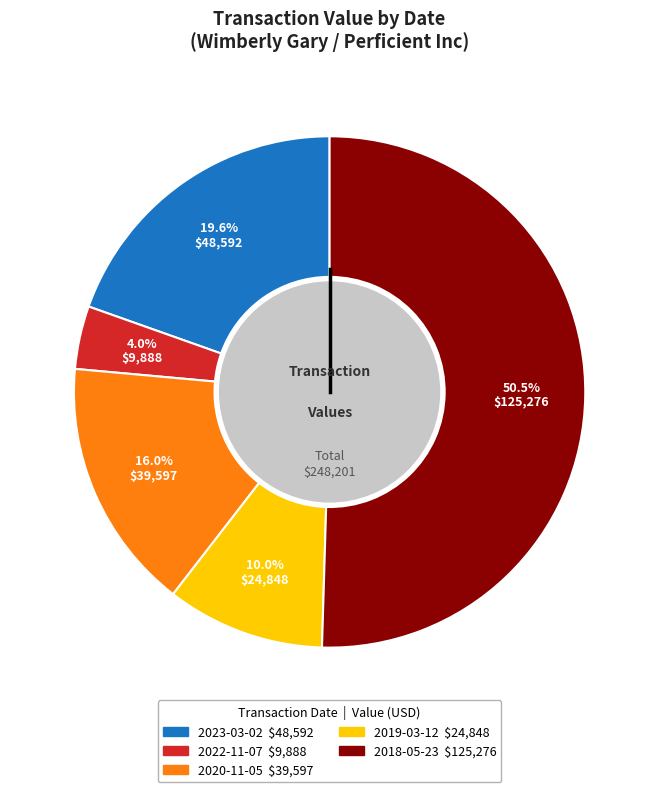

Which category has the biggest portion of the pie?

2018-05-23